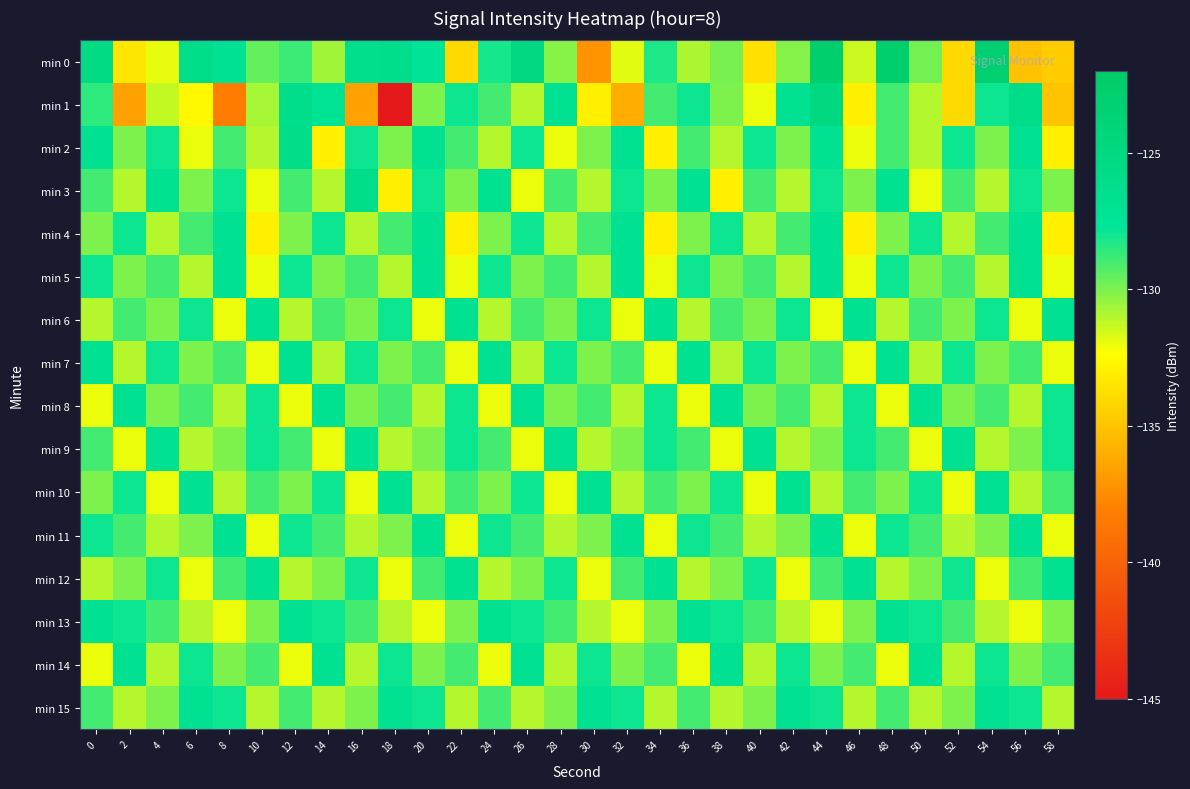

Which series changed the most between 12 and 36?

min 2